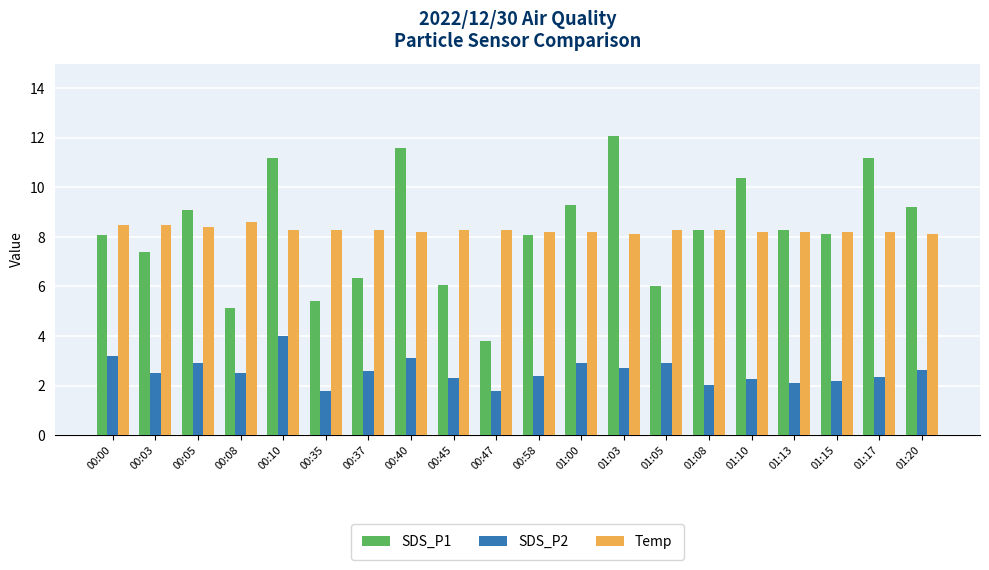

Rank the series by their maximum value, from highest to lowest.

SDS_P1, Temp, SDS_P2